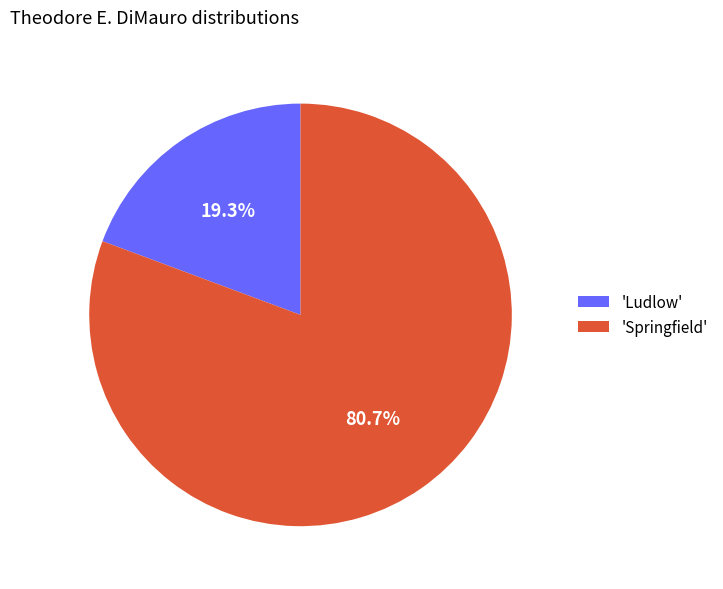

Rank the categories by value from lowest to highest.

'Ludlow', 'Springfield'